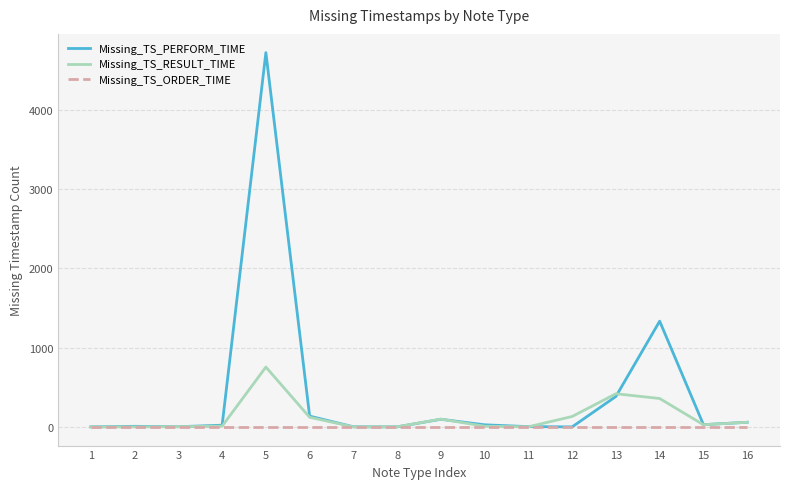

Which series changed the most between 11 and 13?

Missing_TS_RESULT_TIME